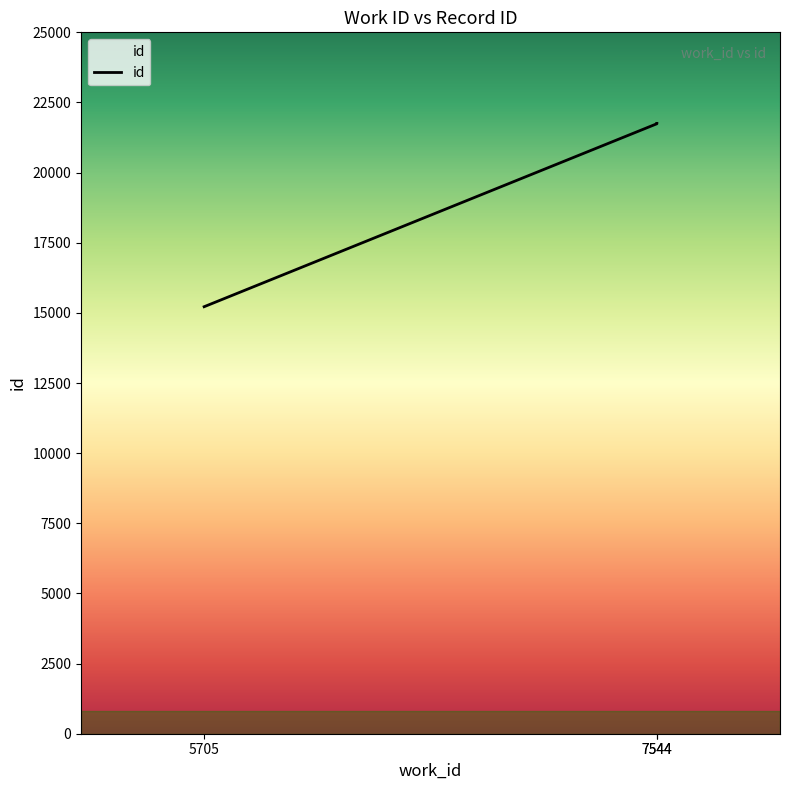

What is the value of the 2nd point from the left?

21742